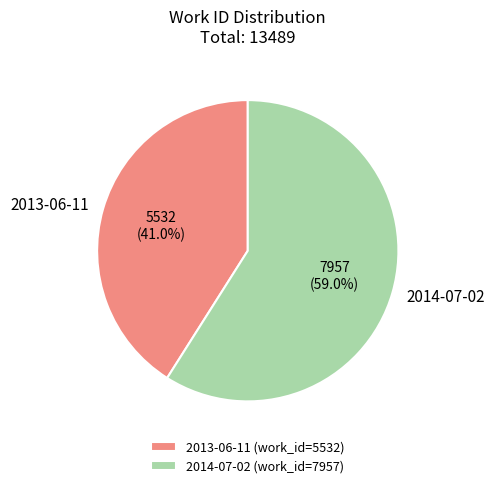

What is the smallest slice in the pie chart?

2013-06-11